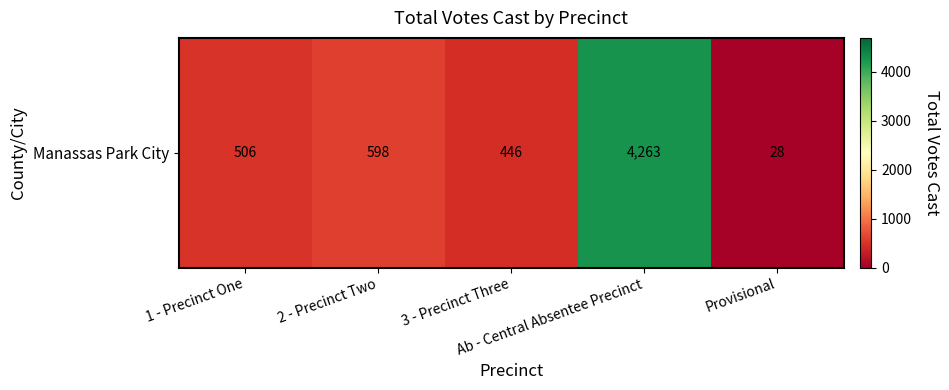

Where is the data nearest to the value 2145?

2 - Precinct Two